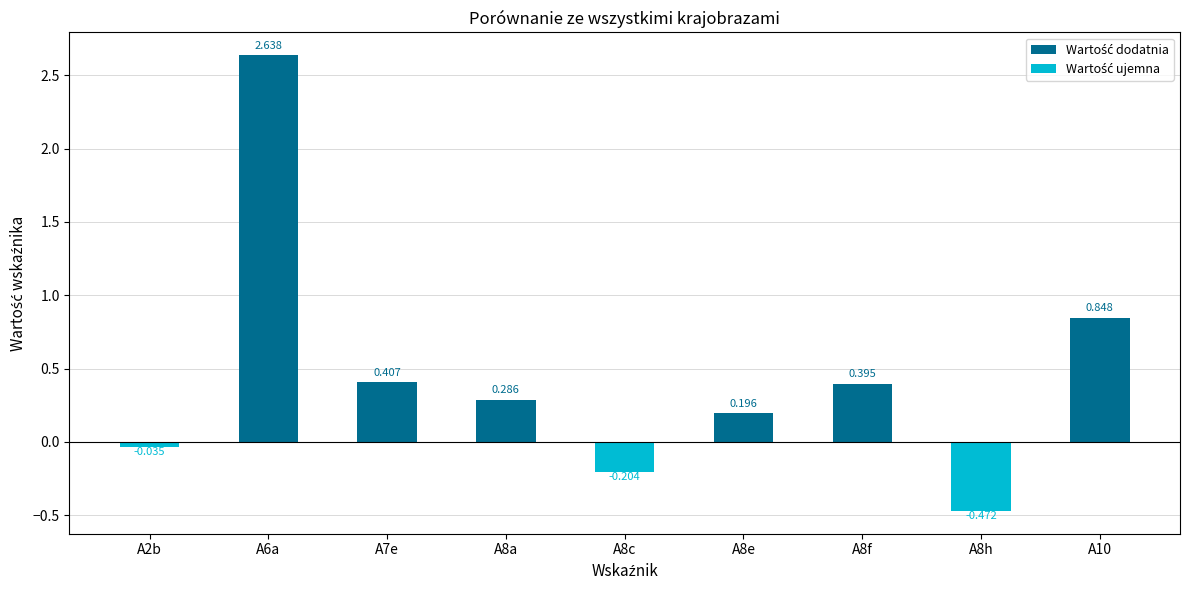

Which has a higher value, A2b or A10?

A10